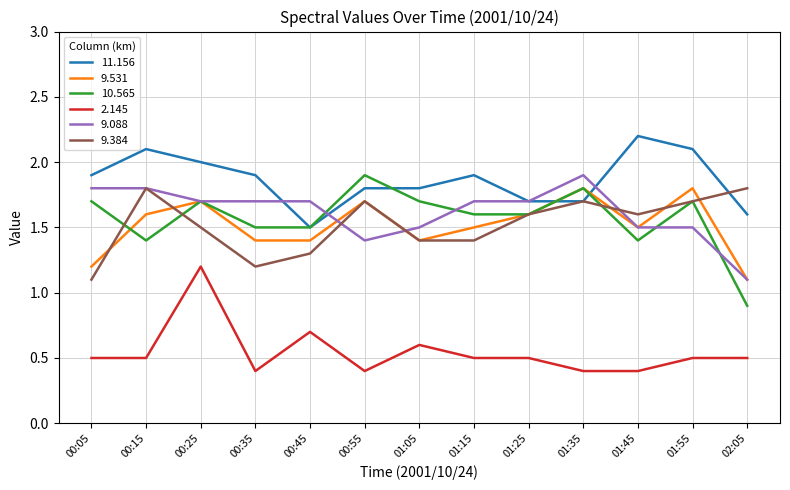

What are all the series names shown in the legend?

11.156, 9.531, 10.565, 2.145, 9.088, 9.384